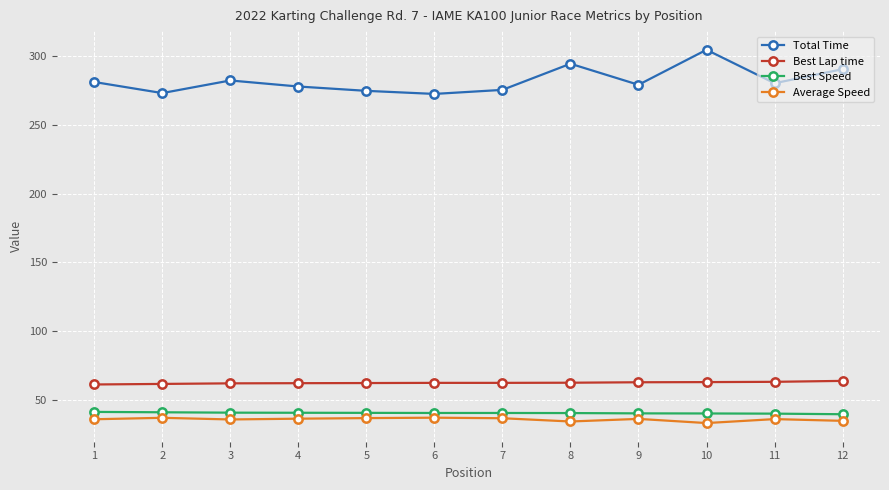

The Average Speed series shows 61.6 at 9. True or false?

False